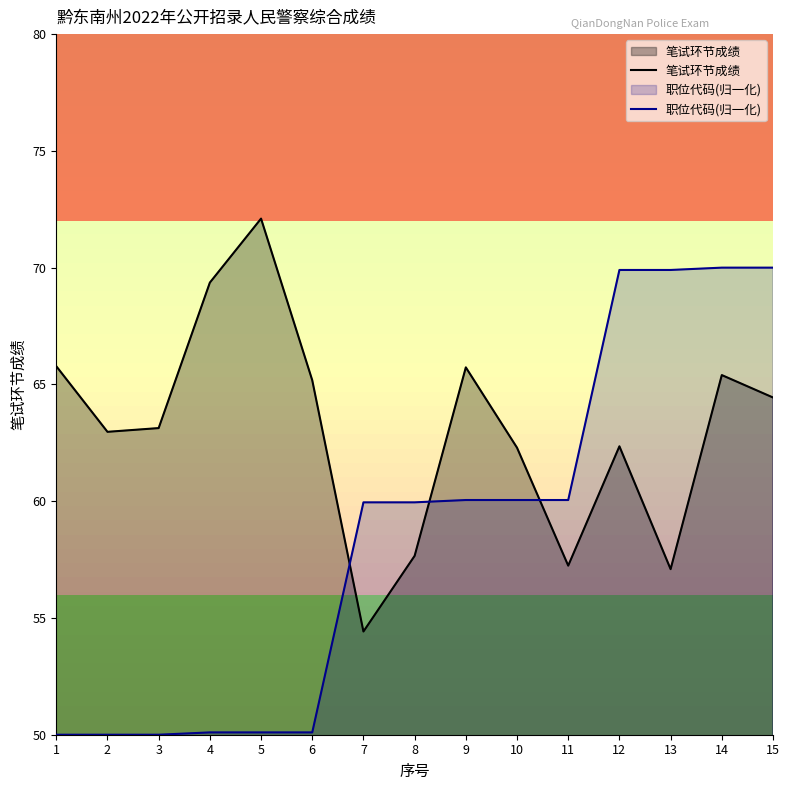

Reading right to left, what are all the values shown in this chart?

笔试环节成绩: 15=64.4	14=65.4	13=57.1	12=62.4	11=57.2	10=62.3	9=65.7	8=57.7	7=54.4	6=65.2	5=72.1	4=69.4	3=63.1	2=63.0	1=65.8
职位代码(归一化): 15=70.0	14=70.0	13=69.9	12=69.9	11=60.0	10=60.0	9=60.0	8=60.0	7=60.0	6=50.1	5=50.1	4=50.1	3=50.0	2=50.0	1=50.0